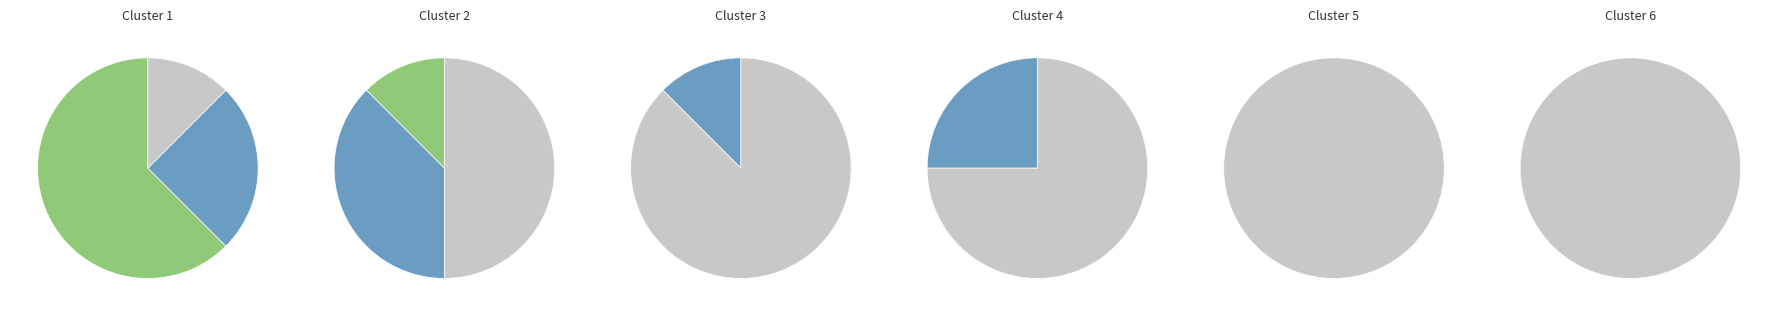

To the nearest percent, what is the average slice percentage?

33%